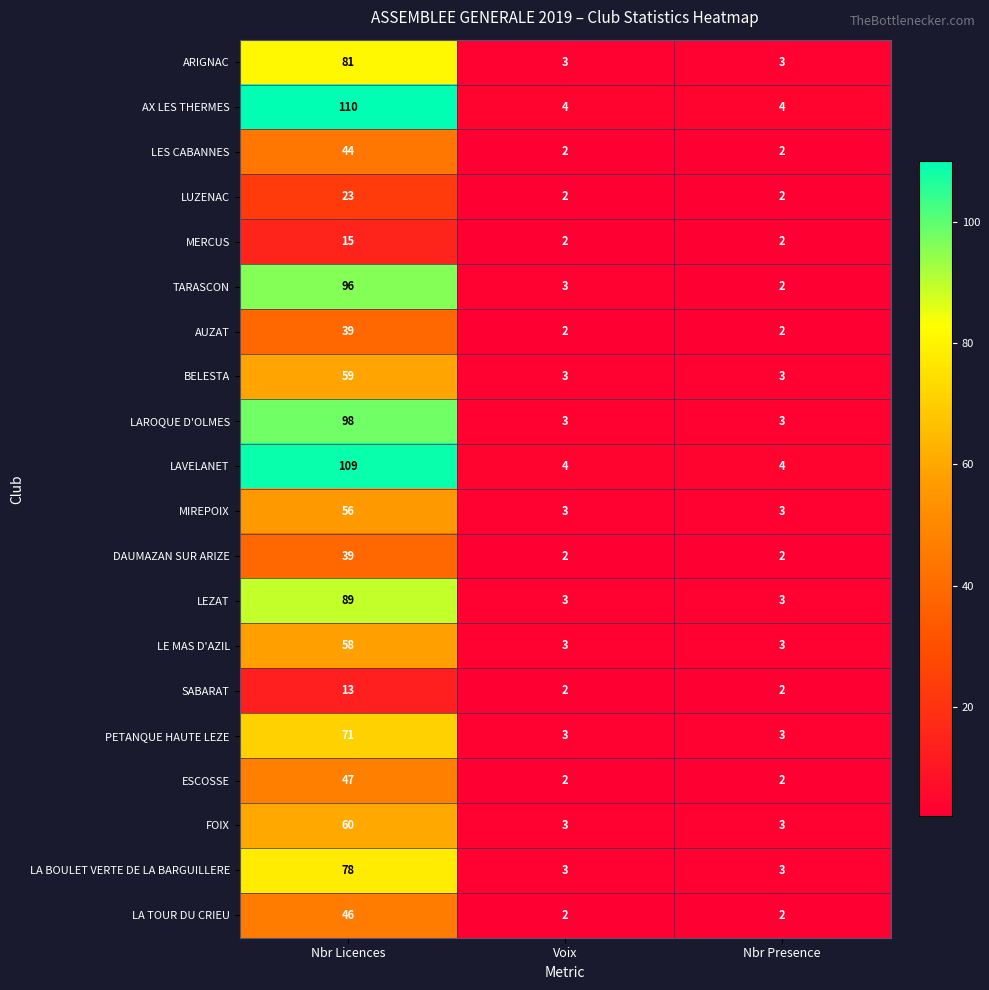

What is the highest value of the ARIGNAC series?

81